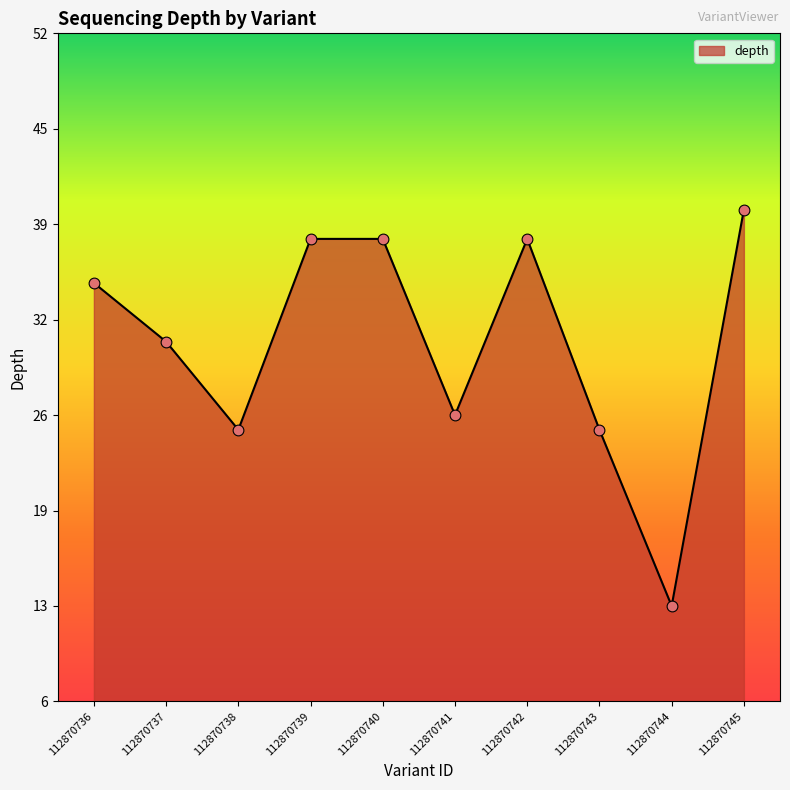

What is the change in value from 112870741 to 112870742?

+12